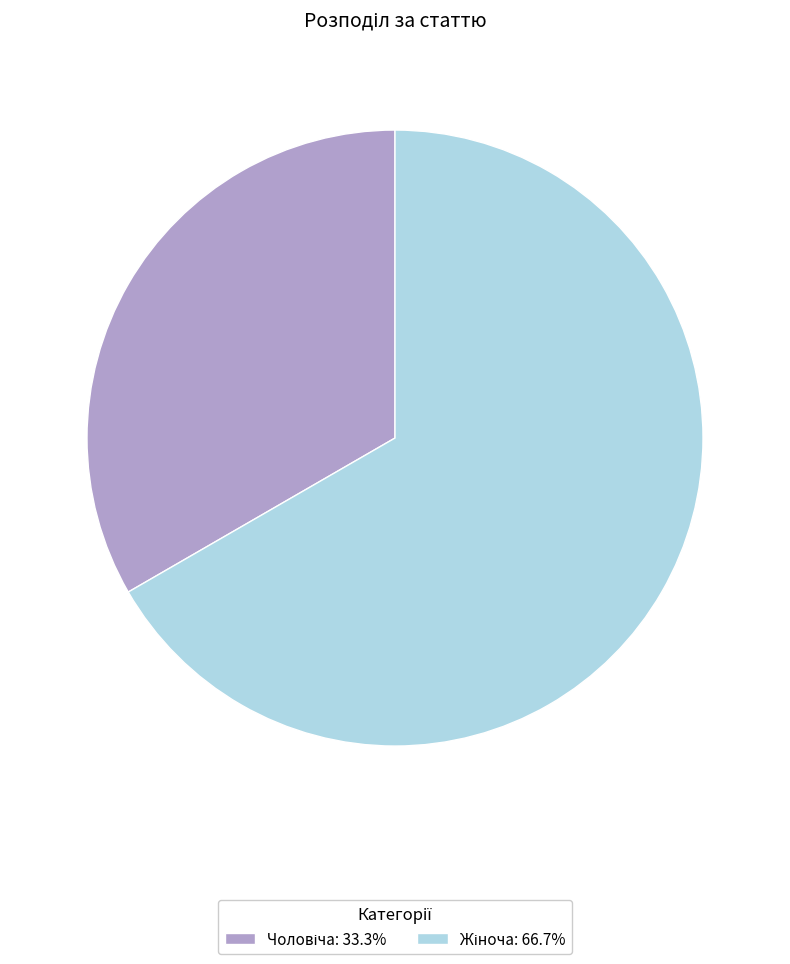

Does any single category account for the majority?

Yes